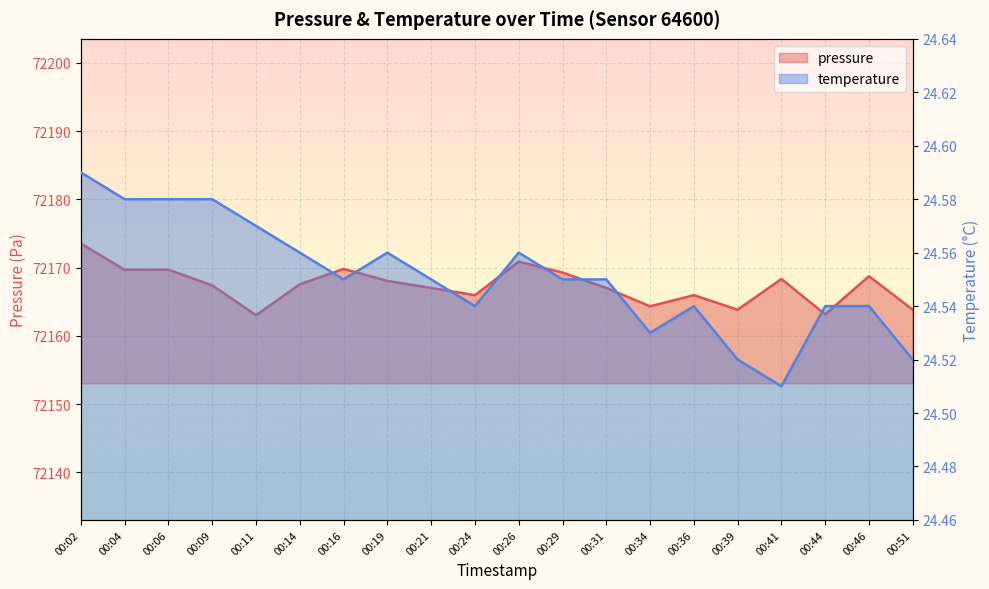

The pressure series shows 72173.5 at 00:02. True or false?

True